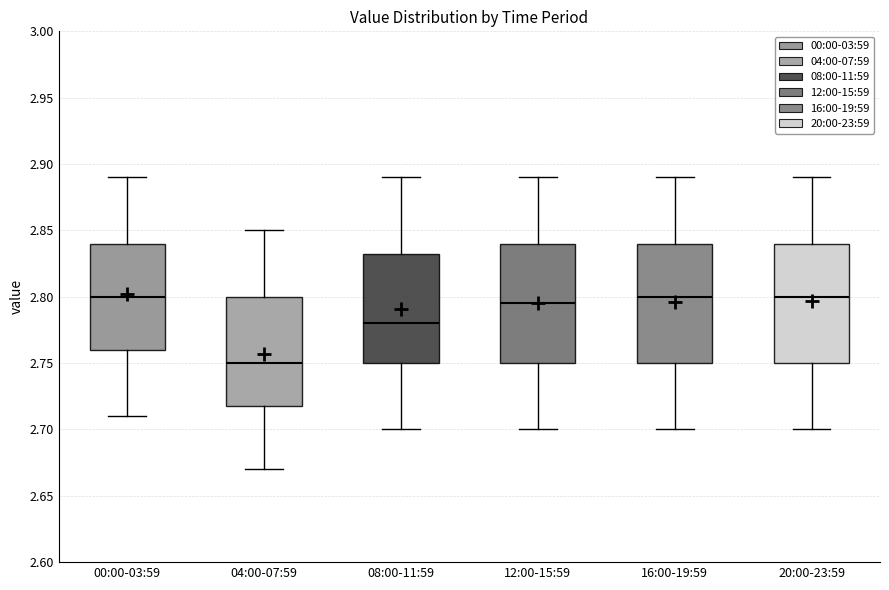

Where does the upper whisker of the box for 00:00-03:59 end on the y-axis? The values are not printed on the chart, so give them approximately, as read against the axis.

2.890